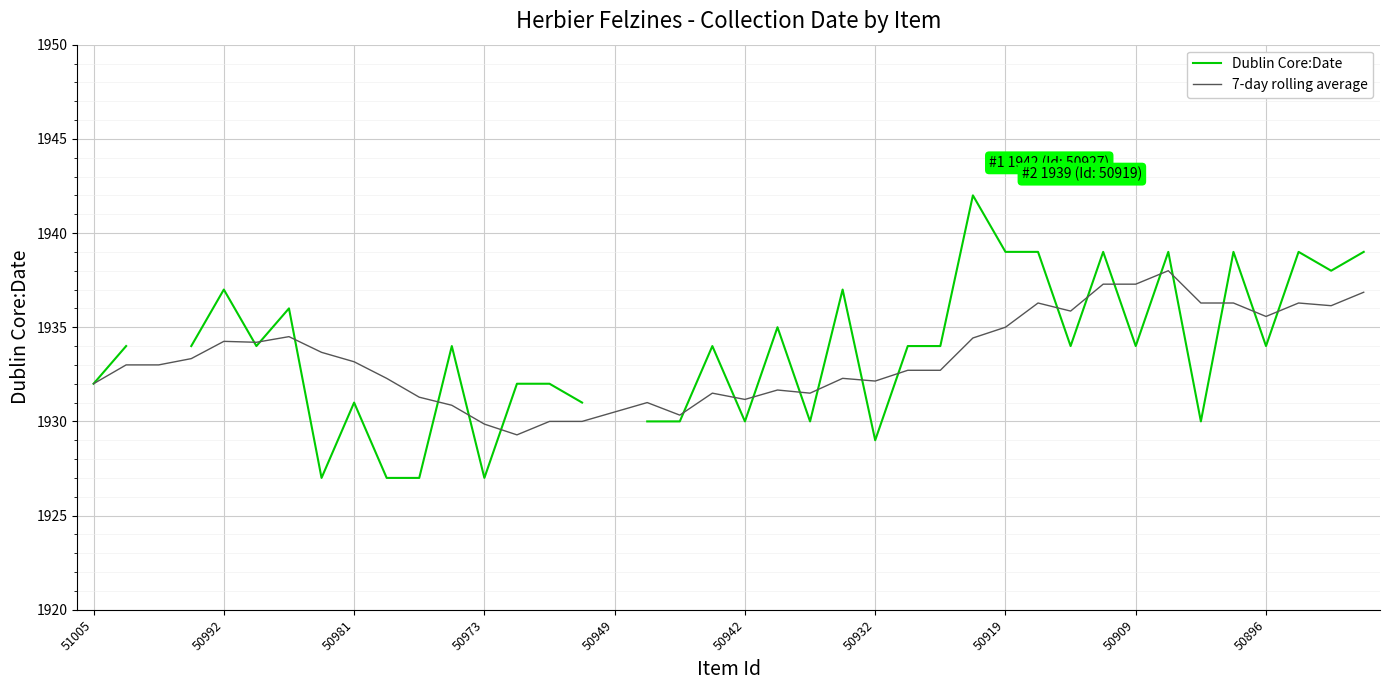

Which series ends up on top after the final intersection of 7-day rolling average and Dublin Core:Date?

Dublin Core:Date